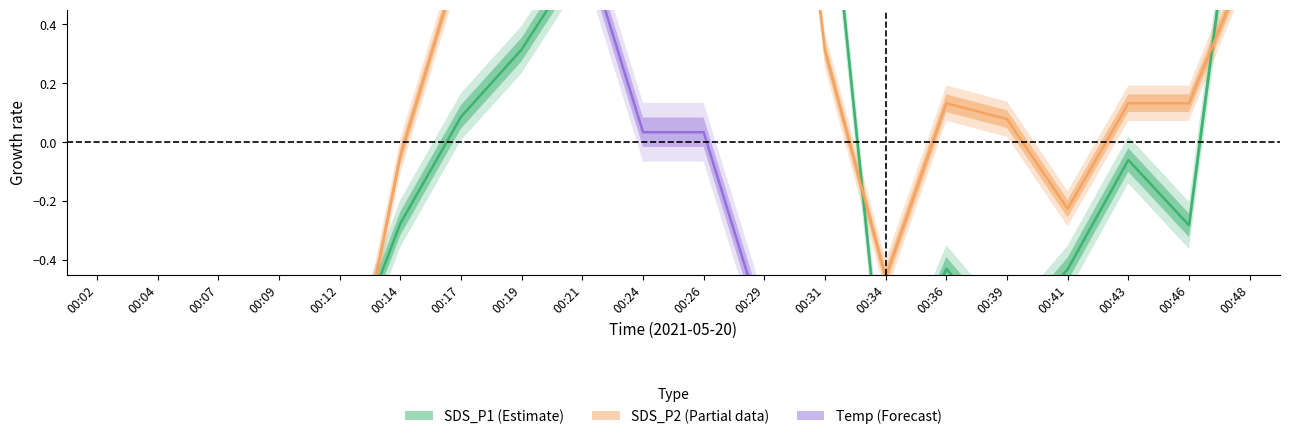

Reading left to right, transcribe all the data shown in this chart.

SDS_P1 (Estimate): 00:02=-1.2	00:04=-1.2	00:07=-0.6	00:09=-1.3	00:12=-0.8	00:14=-0.3	00:17=0.1	00:19=0.3	00:21=0.6	00:24=2.5	00:26=1.5	00:29=0.8	00:31=1.1	00:34=-0.9	00:36=-0.4	00:39=-0.7	00:41=-0.4	00:43=-0.1	00:46=-0.3	00:48=1.3
SDS_P2 (Partial): 00:02=-1.5	00:04=-1.5	00:07=-1.3	00:09=-1.8	00:12=-1.1	00:14=-0.0	00:17=0.6	00:19=0.8	00:21=1.0	00:24=1.3	00:26=0.6	00:29=2.1	00:31=0.3	00:34=-0.5	00:36=0.1	00:39=0.1	00:41=-0.2	00:43=0.1	00:46=0.1	00:48=0.6
Temp (Forecast): 00:02=1.4	00:04=1.4	00:07=1.4	00:09=1.4	00:12=0.7	00:14=0.7	00:17=0.7	00:19=0.7	00:21=0.7	00:24=0.0	00:26=0.0	00:29=-0.6	00:31=-0.6	00:34=-0.6	00:36=-0.6	00:39=-1.3	00:41=-1.3	00:43=-1.3	00:46=-1.3	00:48=-1.3